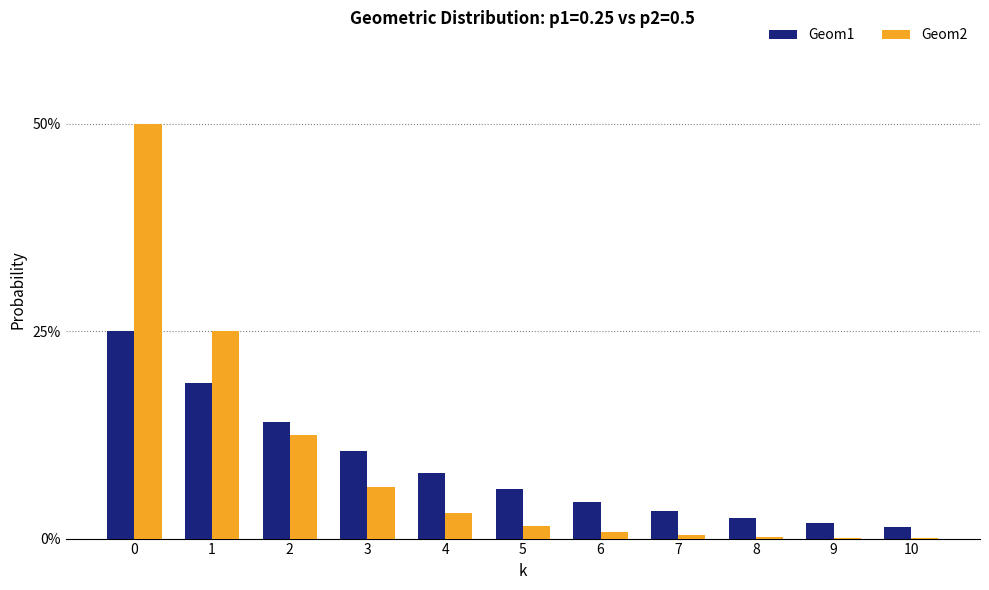

Reading right to left, transcribe all the data shown in this chart.

Geom1: 0.0	0.0	0.0	0.0	0.0	0.1	0.1	0.1	0.1	0.2	0.2
Geom2: 0.0	0.0	0.0	0.0	0.0	0.0	0.0	0.1	0.1	0.2	0.5